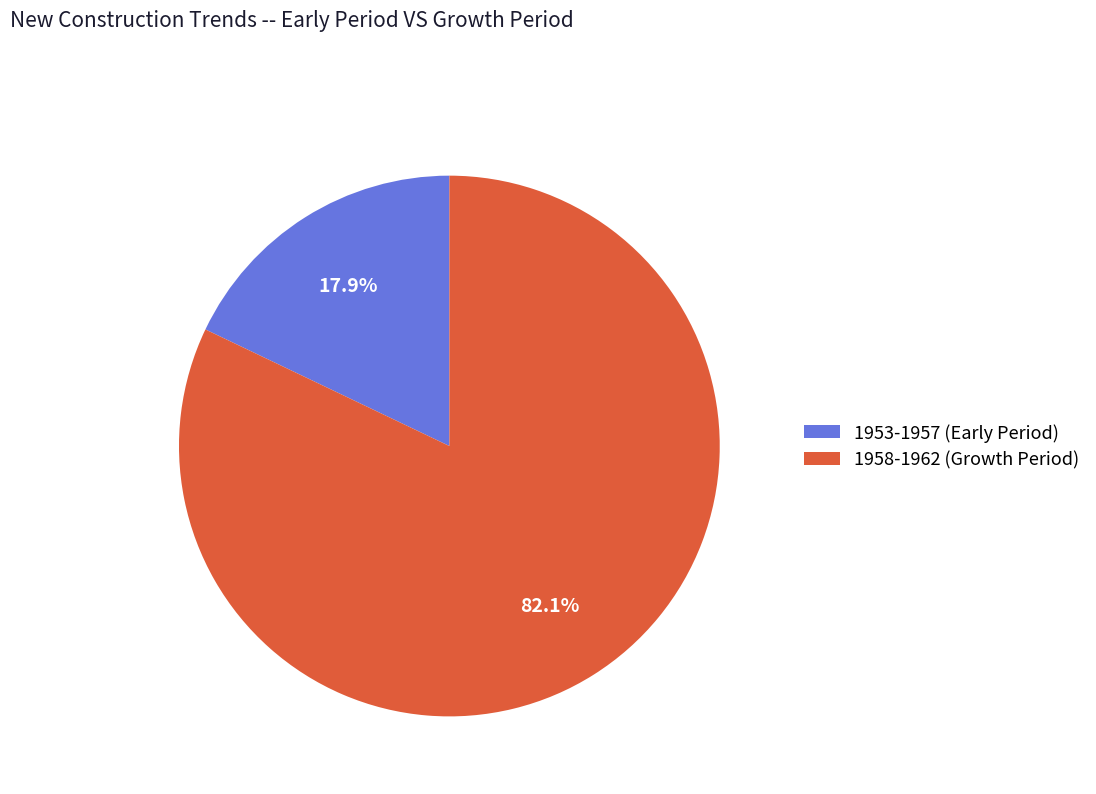

What is the total percentage of 1958-1962 (Growth Period) and 1953-1957 (Early Period)?

100.0%